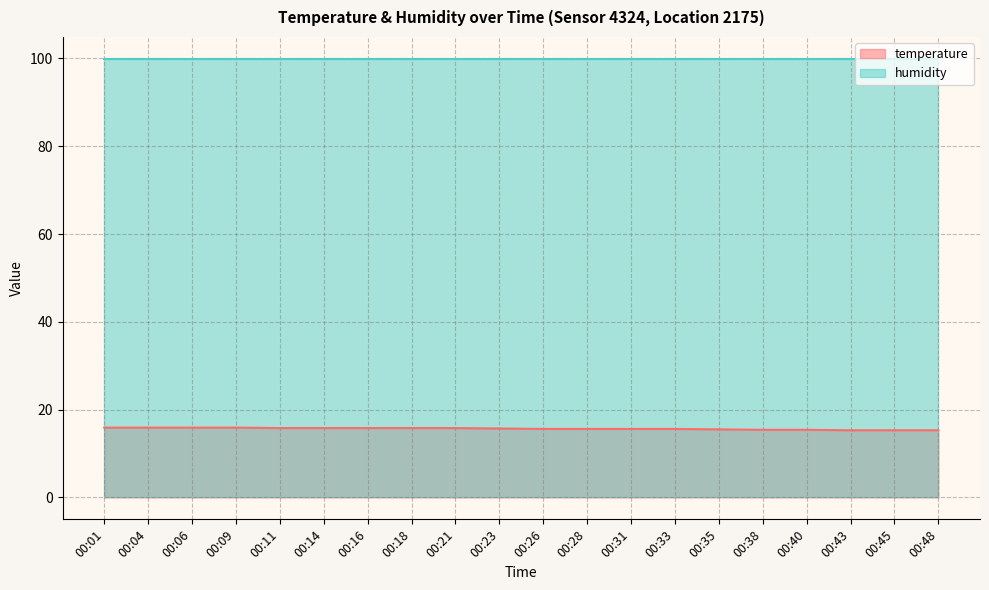

Which category has the lowest value across all series?

00:43